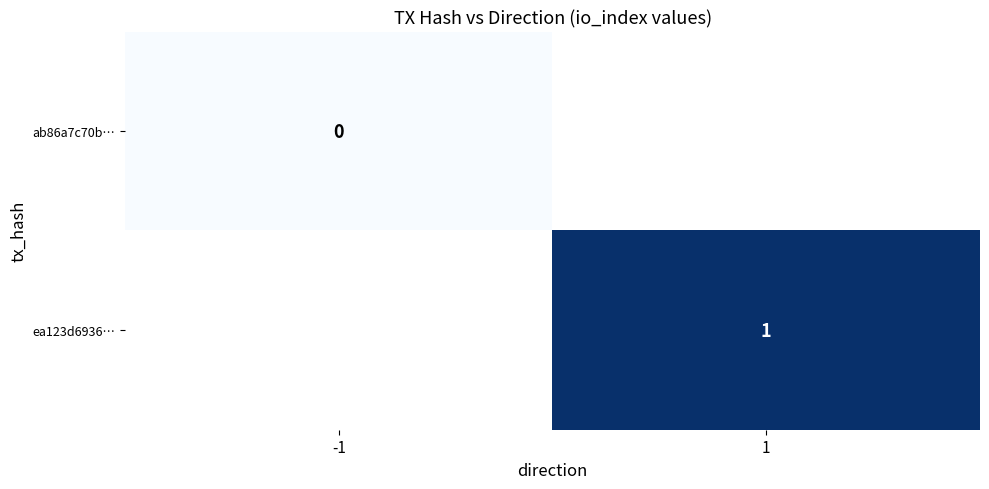

Count the number of categories in the chart.

2